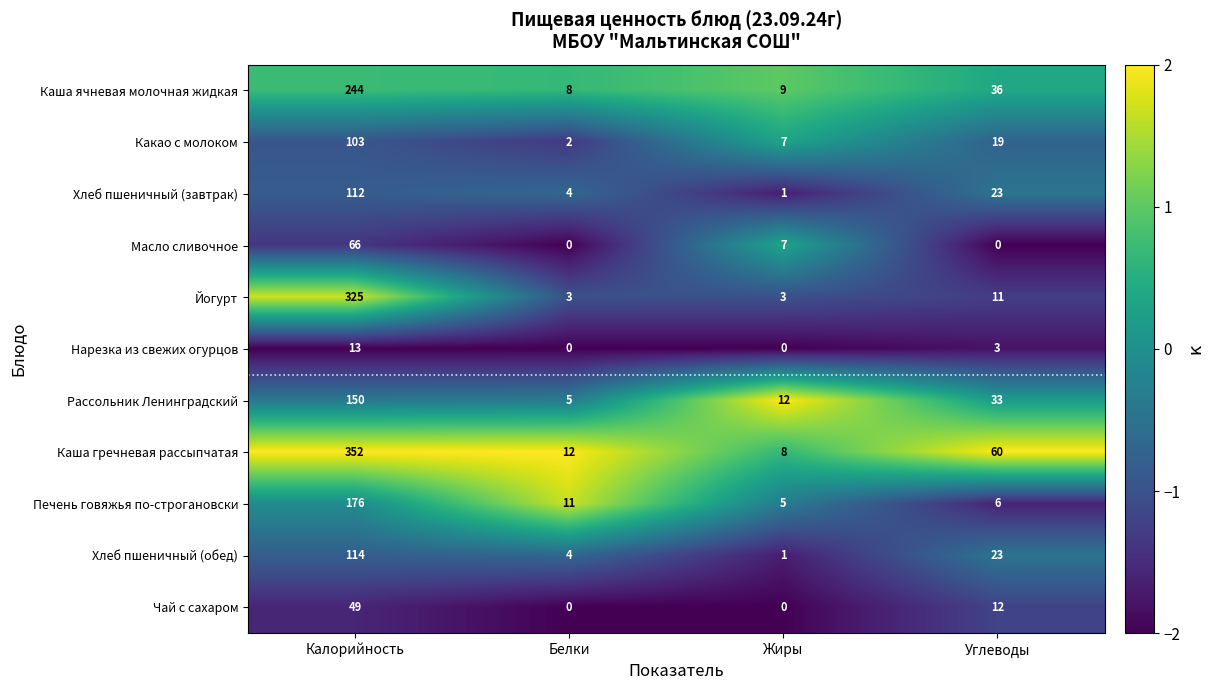

True or false: Масло сливочное has a value of 66 at Калорийность.

True